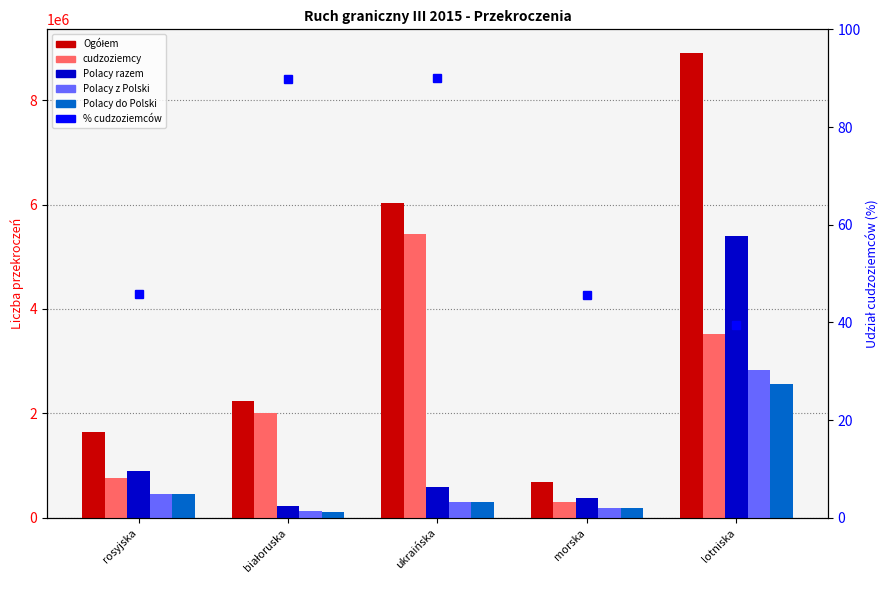

How many series are shown in this chart?

6